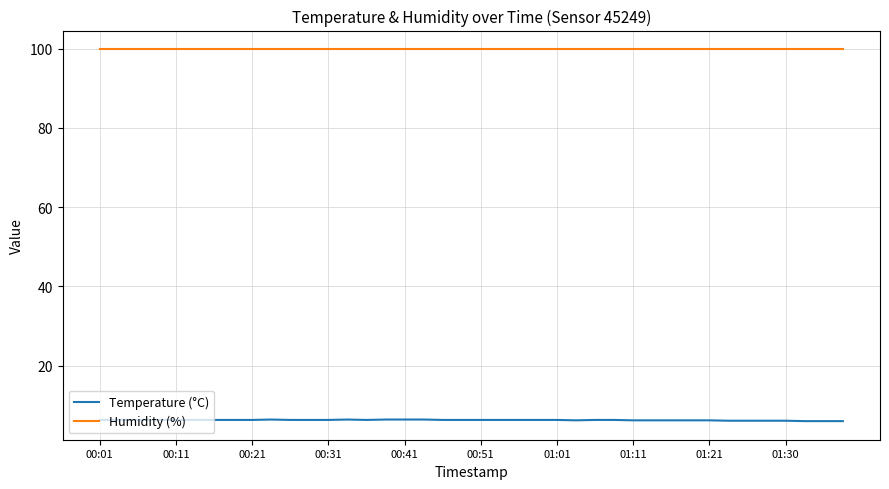

True or false: Temperature (°C) and Humidity (%) intersect in this chart.

False